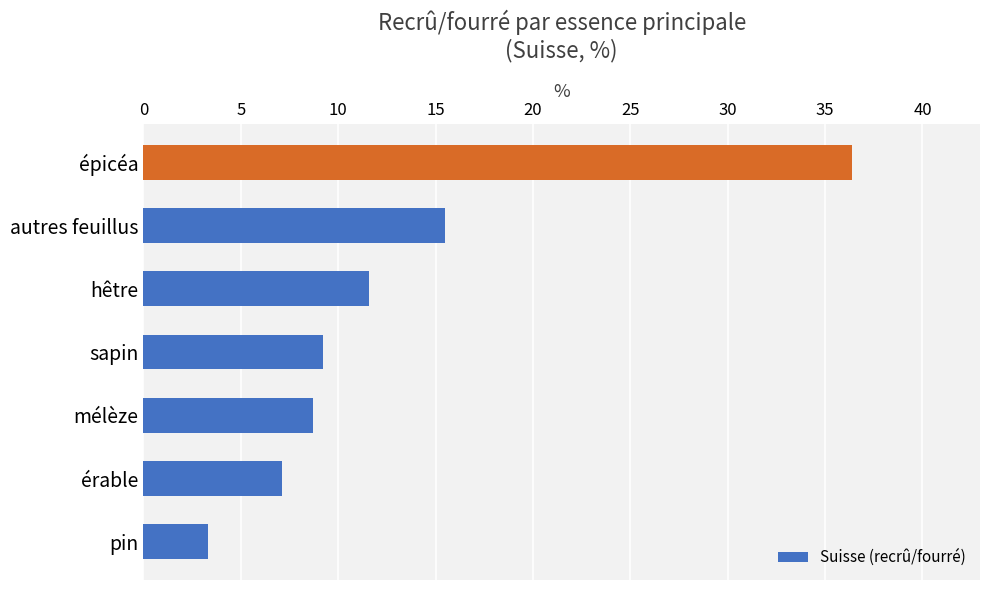

Is it true that the value at mélèze is 8.7?

True